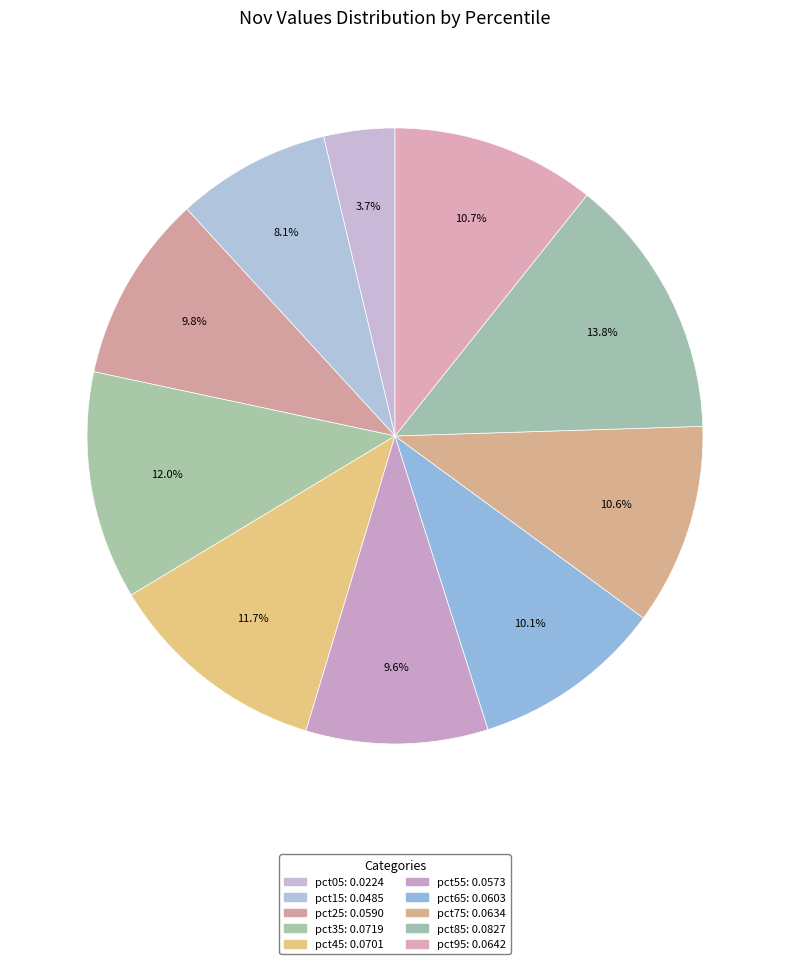

Rank the categories by value from lowest to highest.

pct05, pct15, pct55, pct25, pct65, pct75, pct95, pct45, pct35, pct85